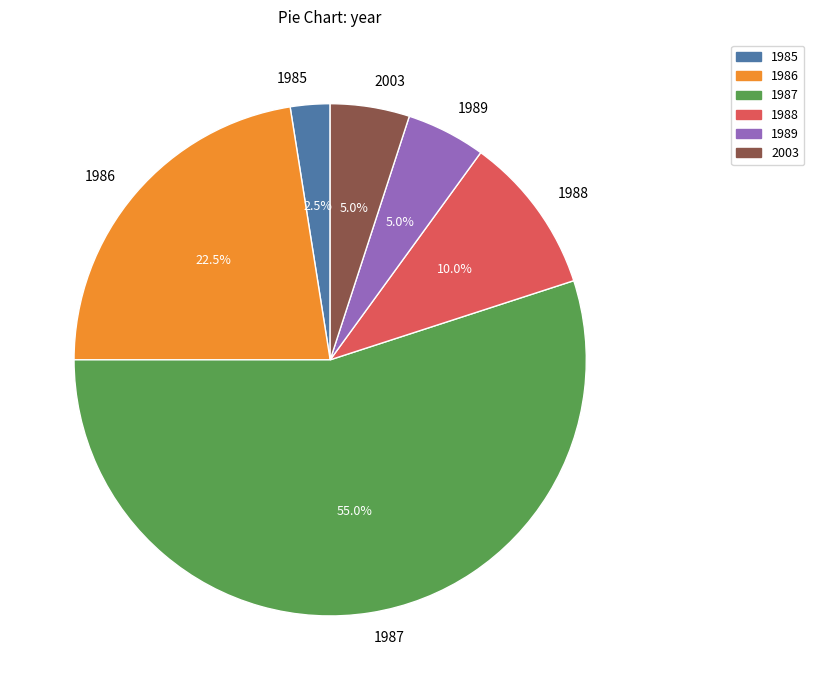

Is the sum of 1987 and 1985 greater than half?

Yes